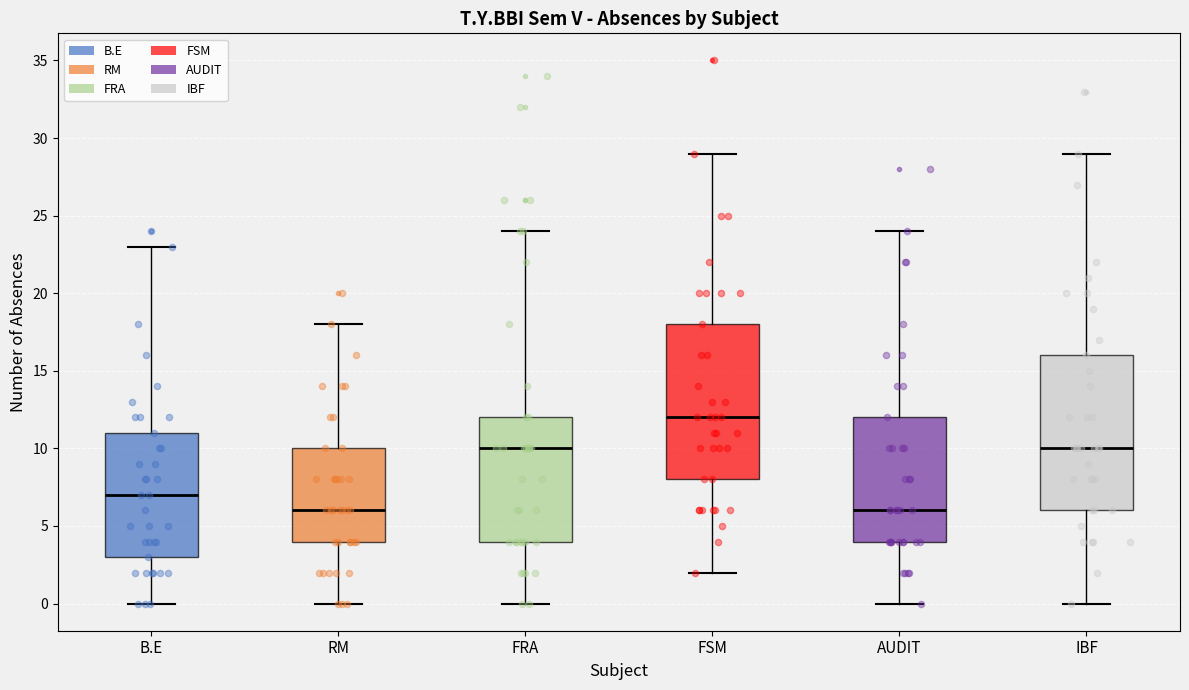

Which box has the highest median line?

FSM